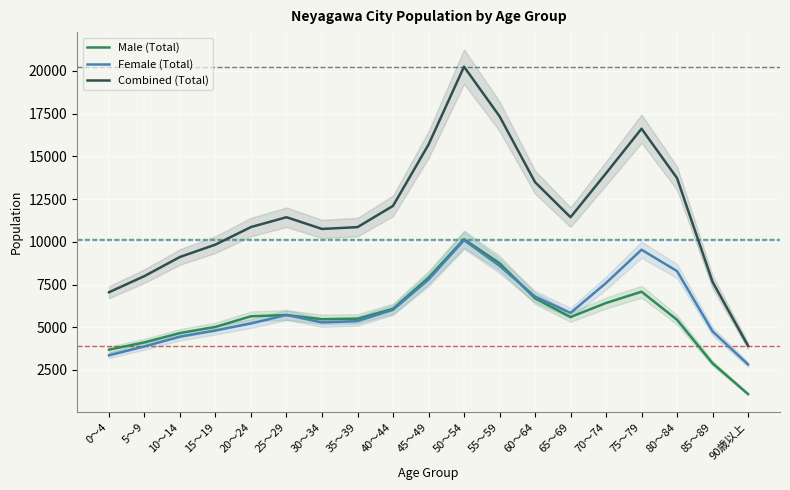

True or false: Male (Total) has more than 1 points higher than both neighbors.

True